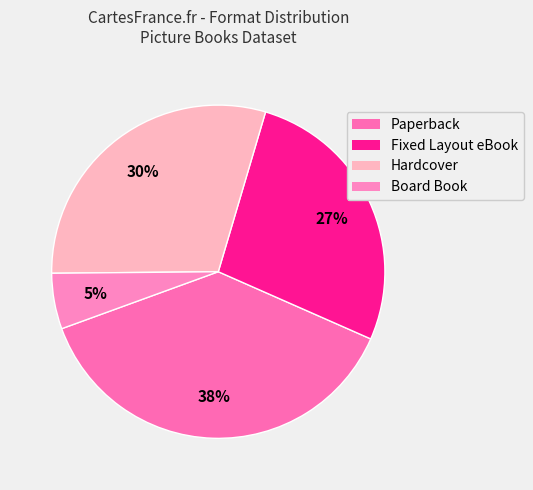

What percentage is the Paperback slice, to the nearest percent?

38%